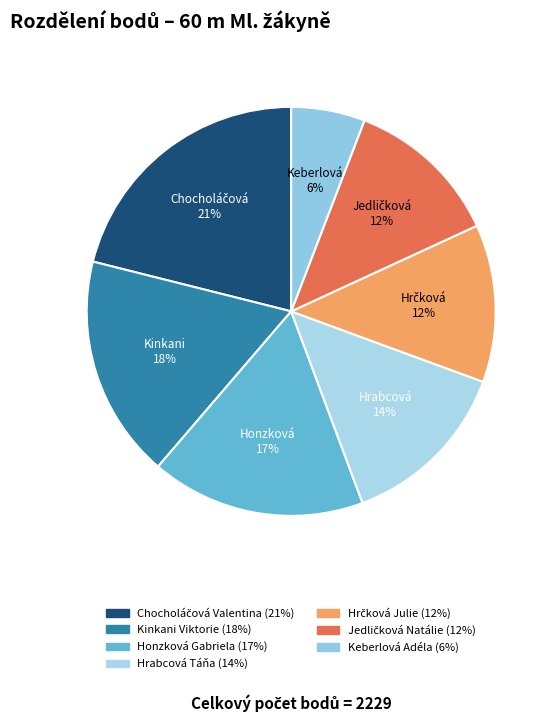

Which slice is the largest?

Chocholáčová Valentina